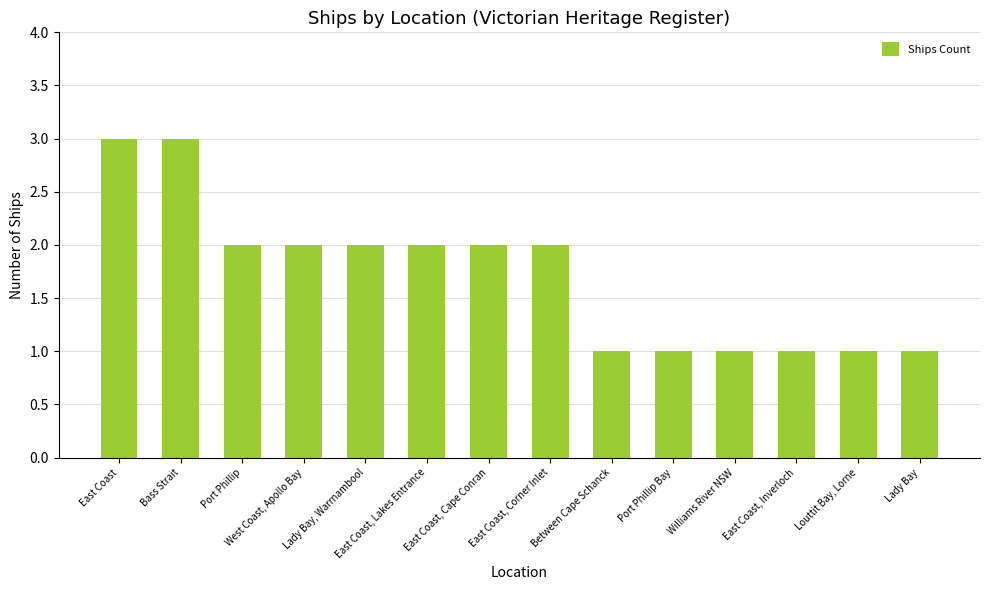

Where does the data first go above 2?

East Coast